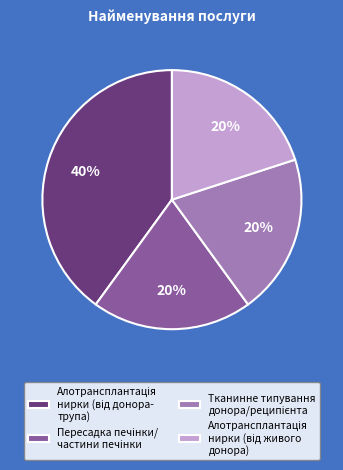

To the nearest percent, what is the average slice percentage?

25%